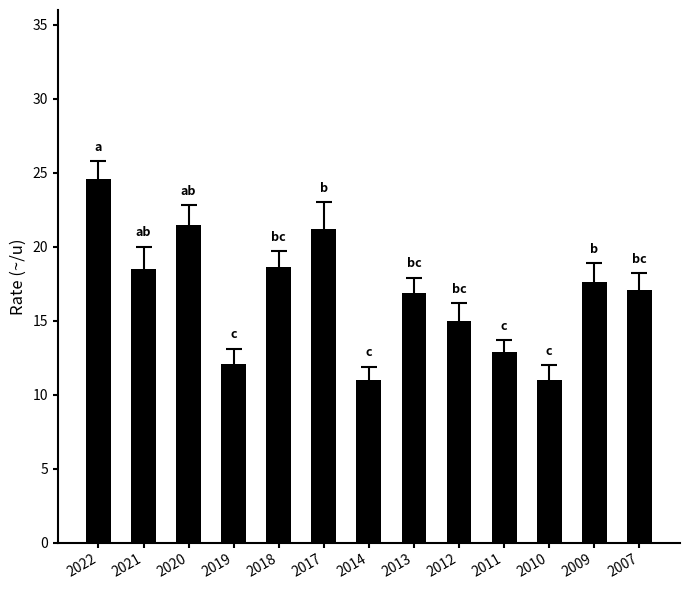

Is it true that the value at 2009 is 17.6?

True